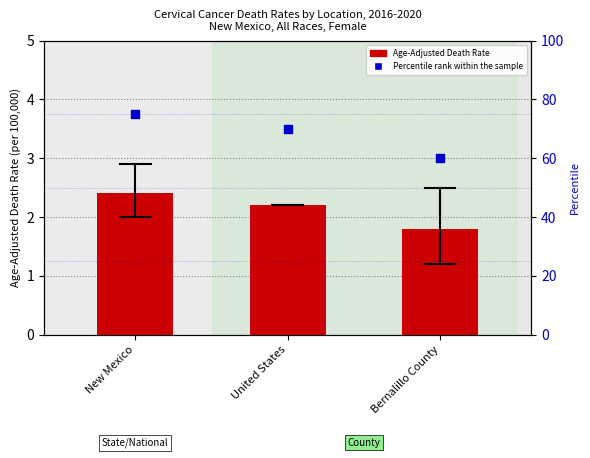

Which series has the largest total across all categories?

Percentile rank within the sample